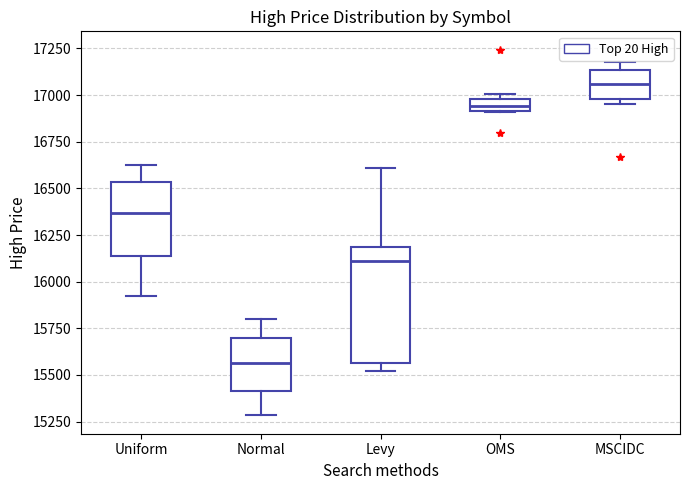

Where does the median line of the box for MSCIDC sit on the y-axis? The values are not printed on the chart, so give them approximately, as read against the axis.

17050